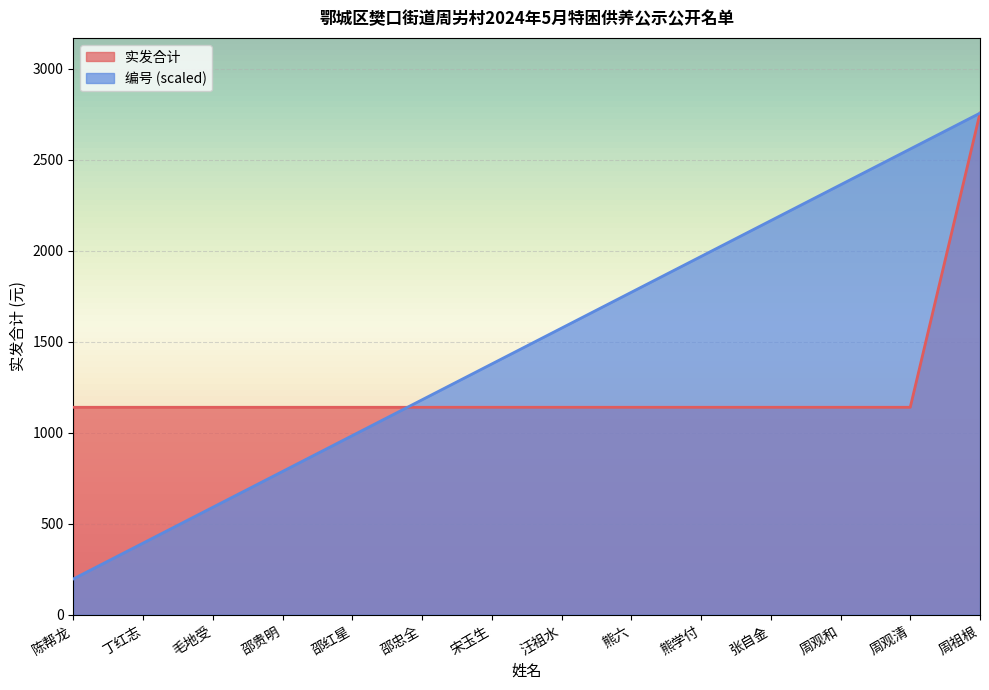

How many lines are shown in the chart?

2